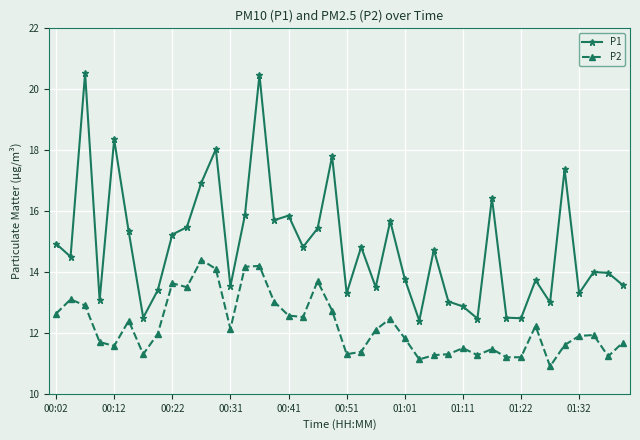

True or false: P1 and P2 intersect in this chart.

False